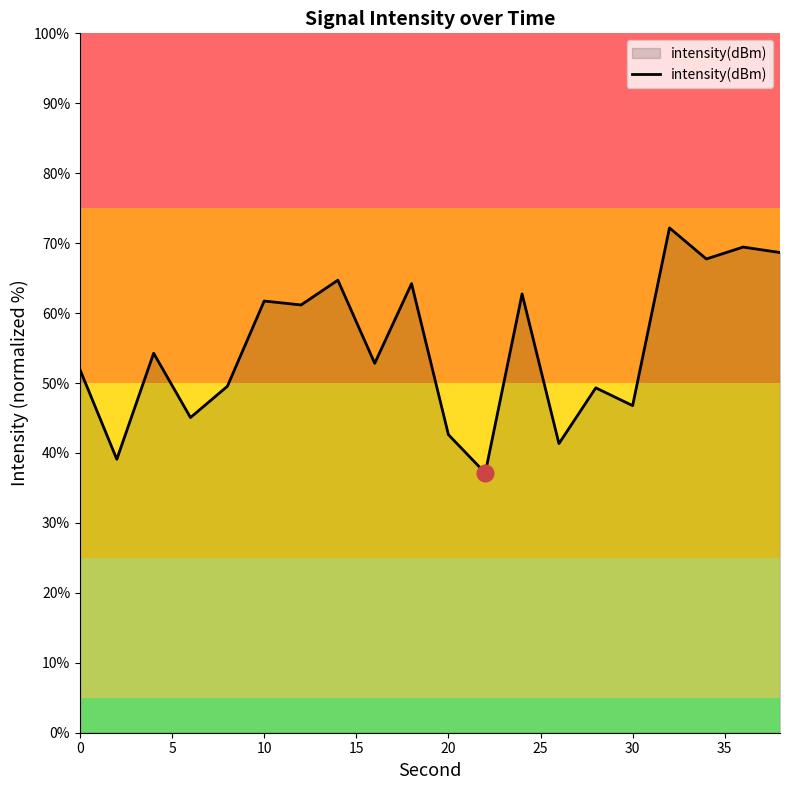

What is the greatest value displayed?

72.2